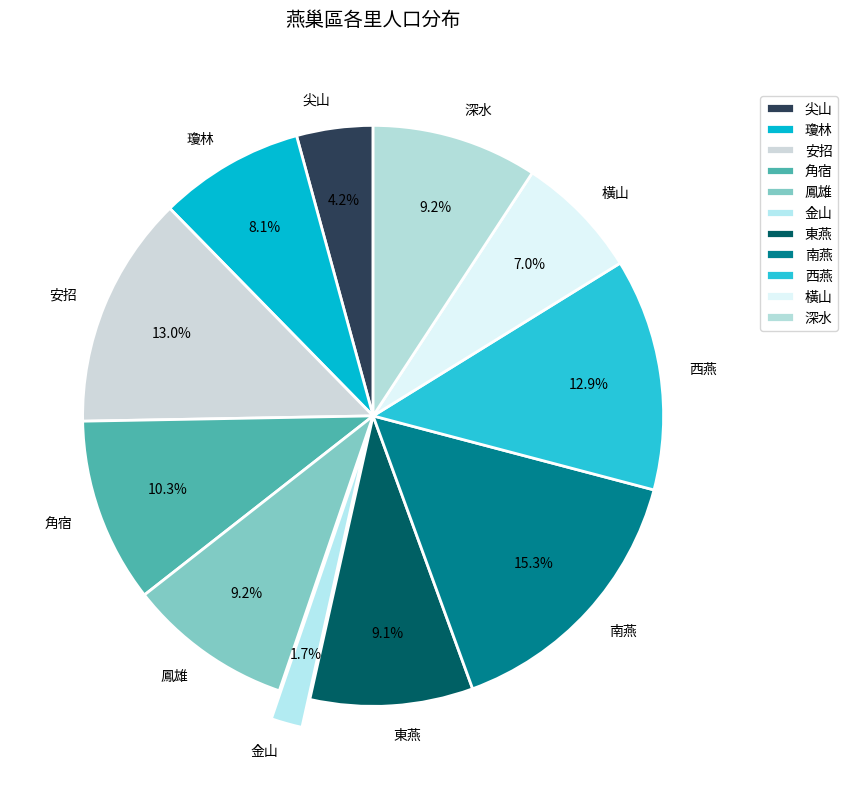

Which slice is the largest?

南燕